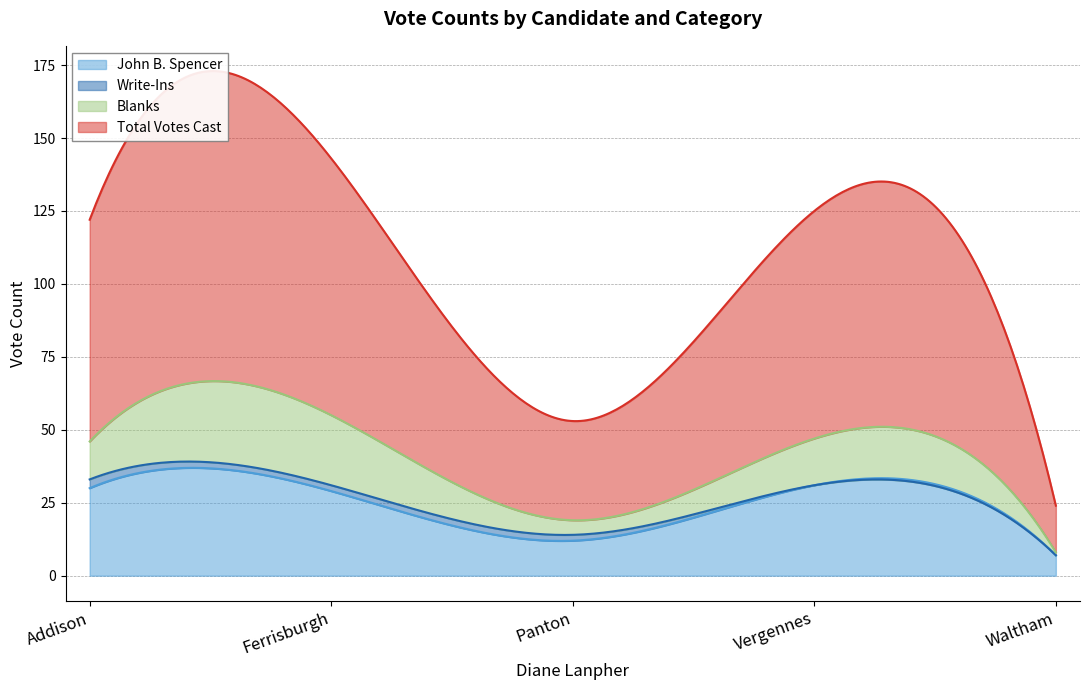

Reading left to right, what are all the values shown in this chart?

John B. Spencer: 30	29	12	31	7
Write-Ins: 3	2	2	0	0
Blanks: 13	24	5	16	1
Total Votes Cast: 76	88	34	78	16